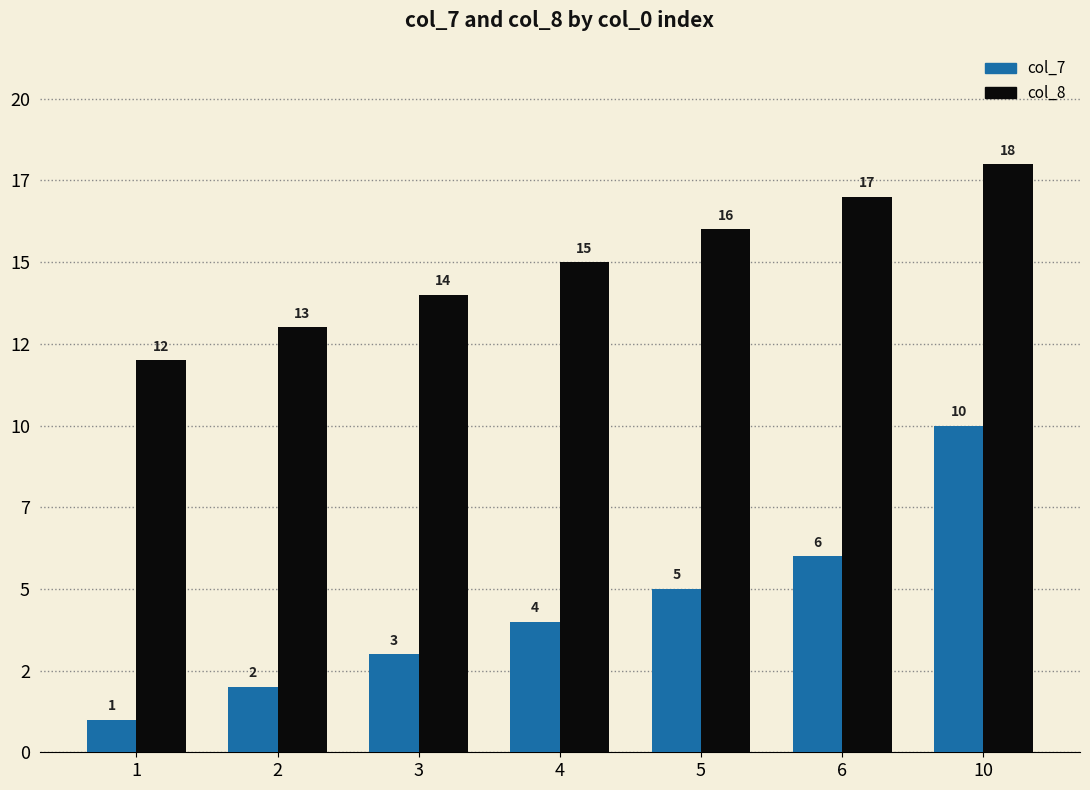

Rank the series by their average value, from lowest to highest.

col_7, col_8